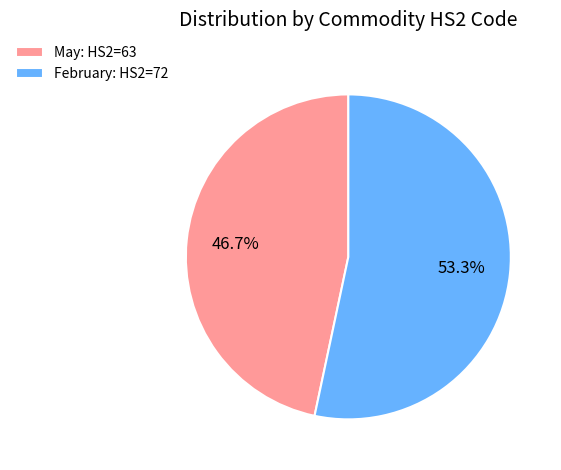

Which slice is the smallest?

May